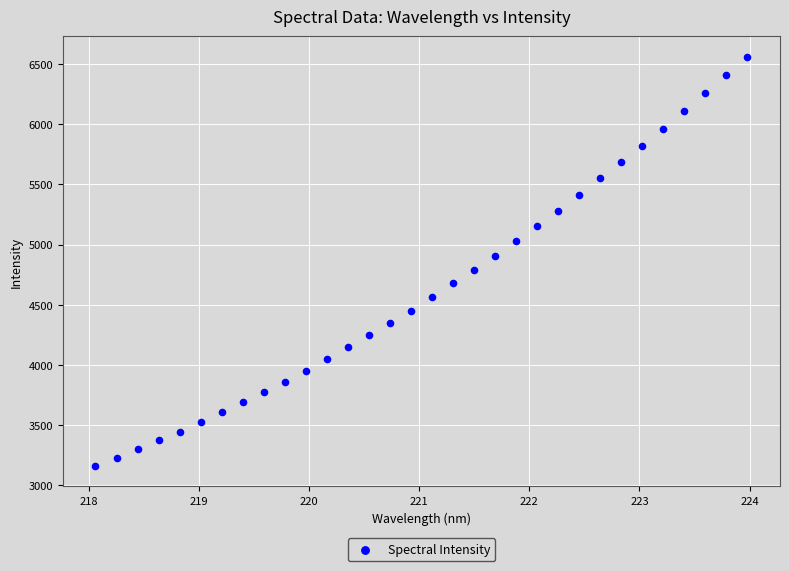

What is the range of X values (max minus min)?

5.9